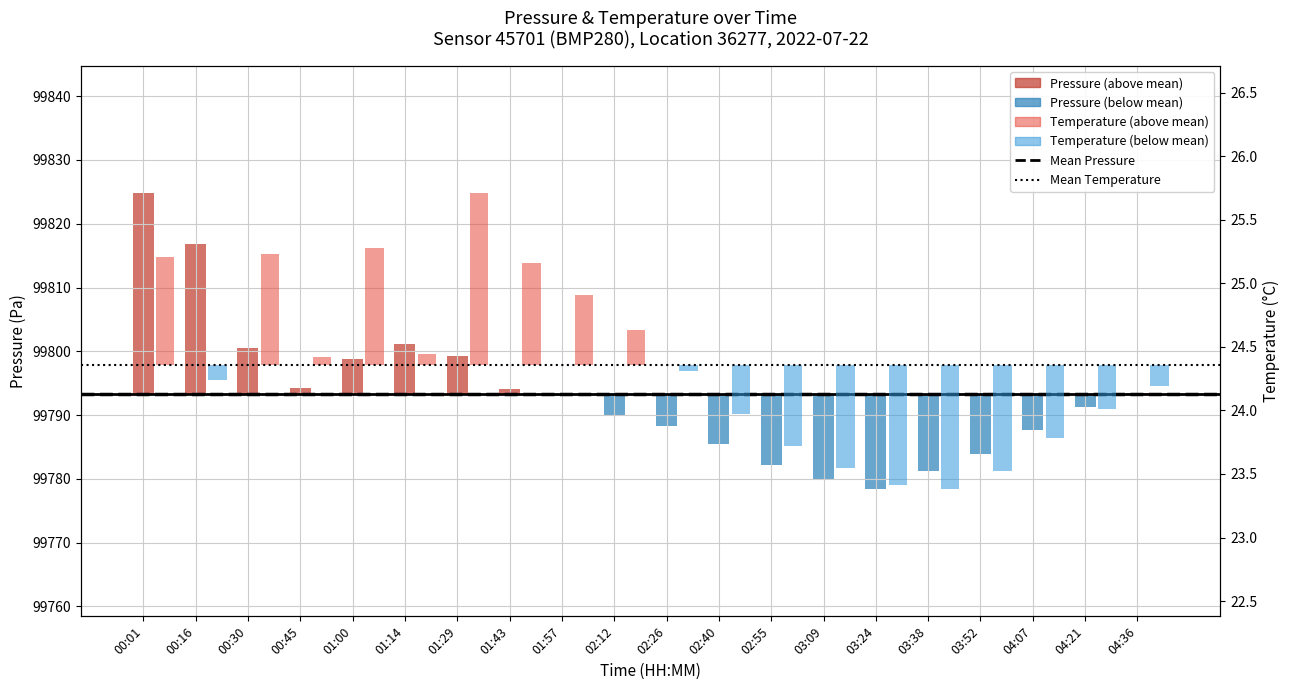

Are the bars grouped side by side (vs. stacked)?

Yes